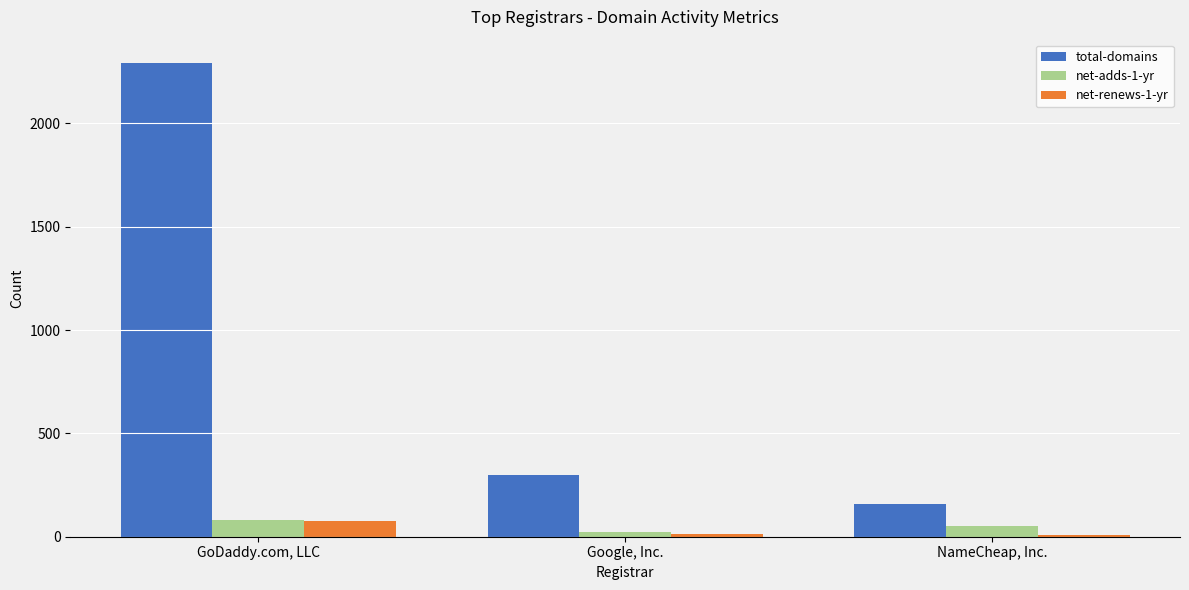

What is the value of the total-domains bar at the 2nd from the left?

299